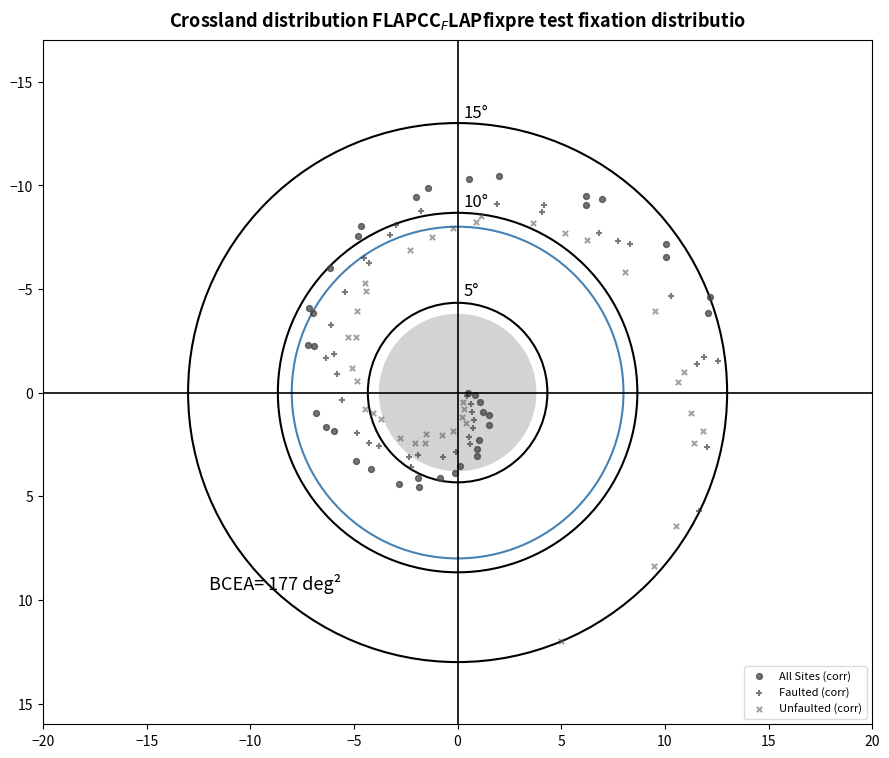

What are all the series names shown in the legend?

All Sites (corr), Faulted (corr), Unfaulted (corr)